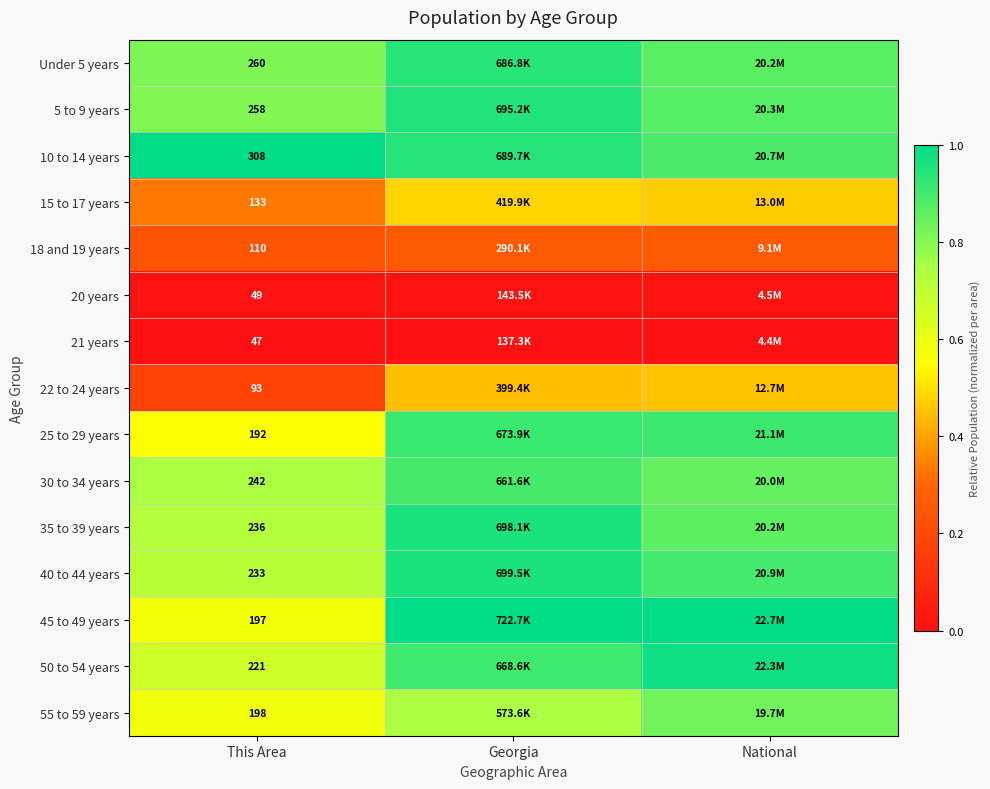

What is the greatest value displayed?

1.0